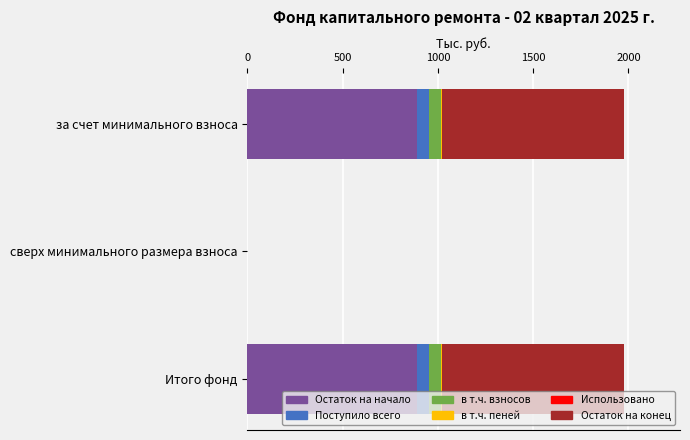

The Остаток на начало series shows 890.8 at Итого фонд. True or false?

True